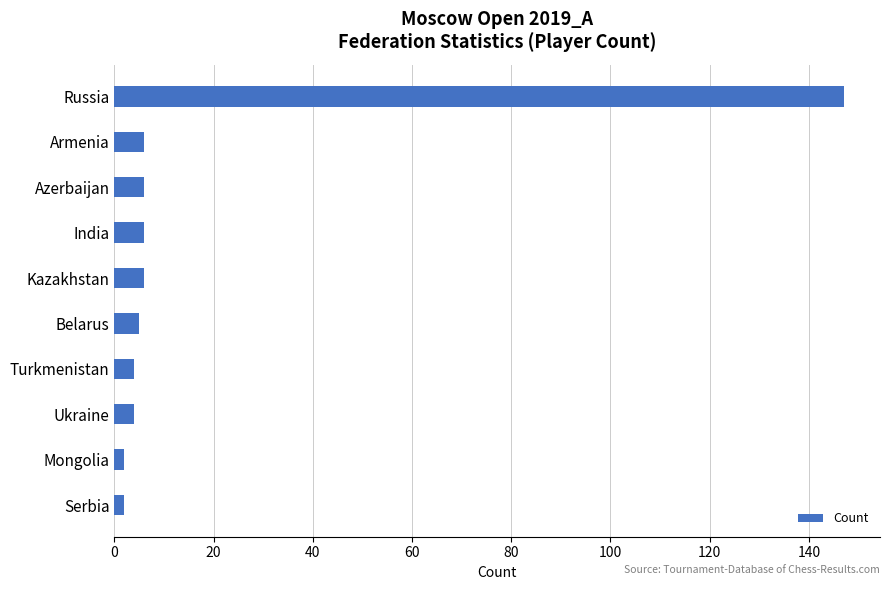

The value at Kazakhstan is 6. True or false?

True